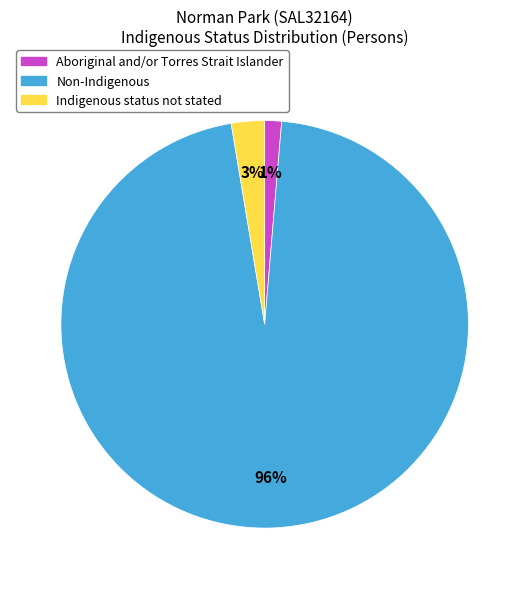

True or false: Aboriginal and/or Torres Strait Islander accounts for 11% of the total.

False